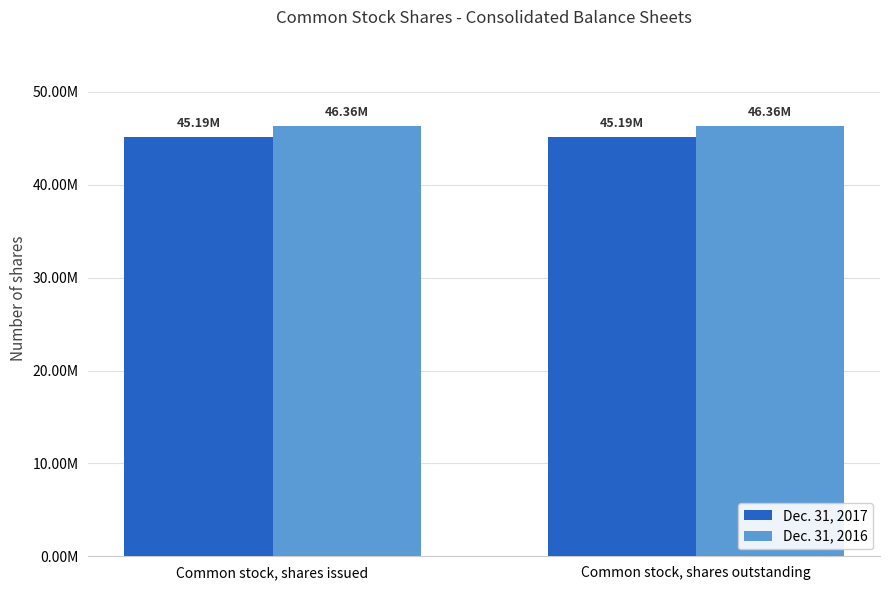

Does the chart contain any negative values?

No